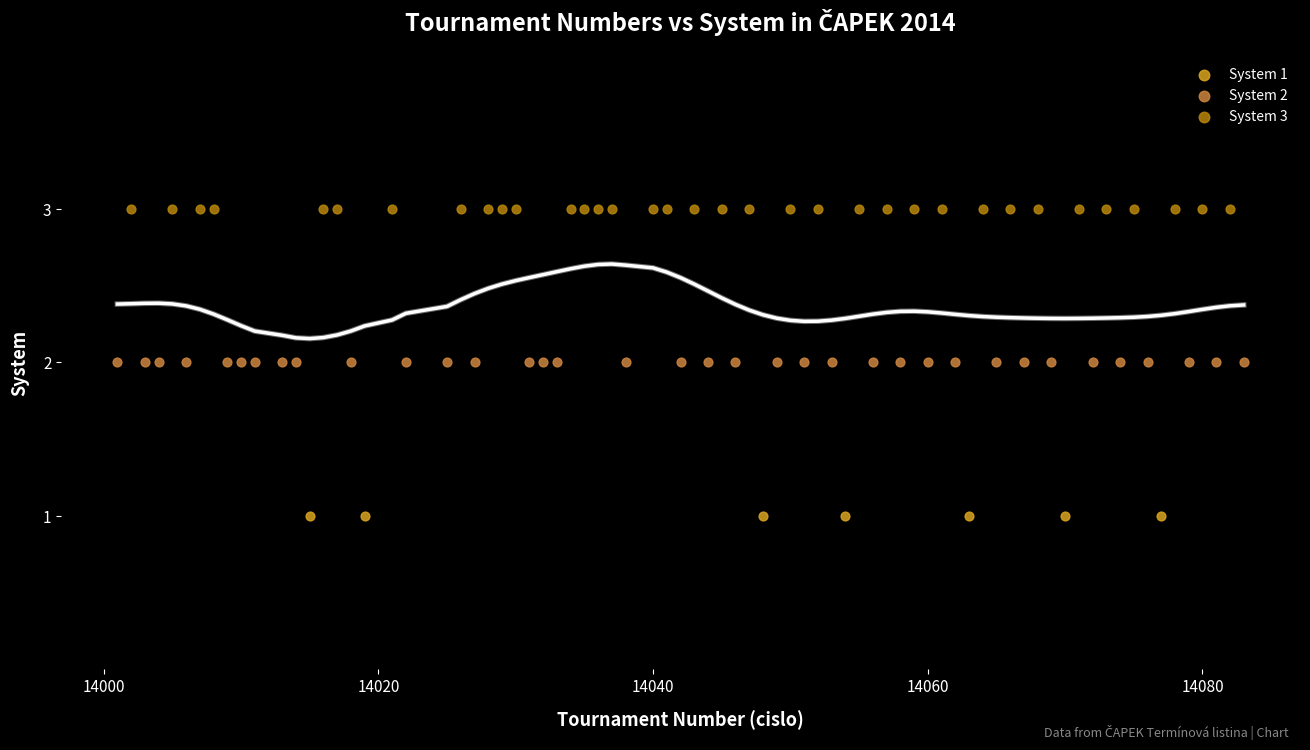

Which series reaches the maximum Y coordinate?

System 3